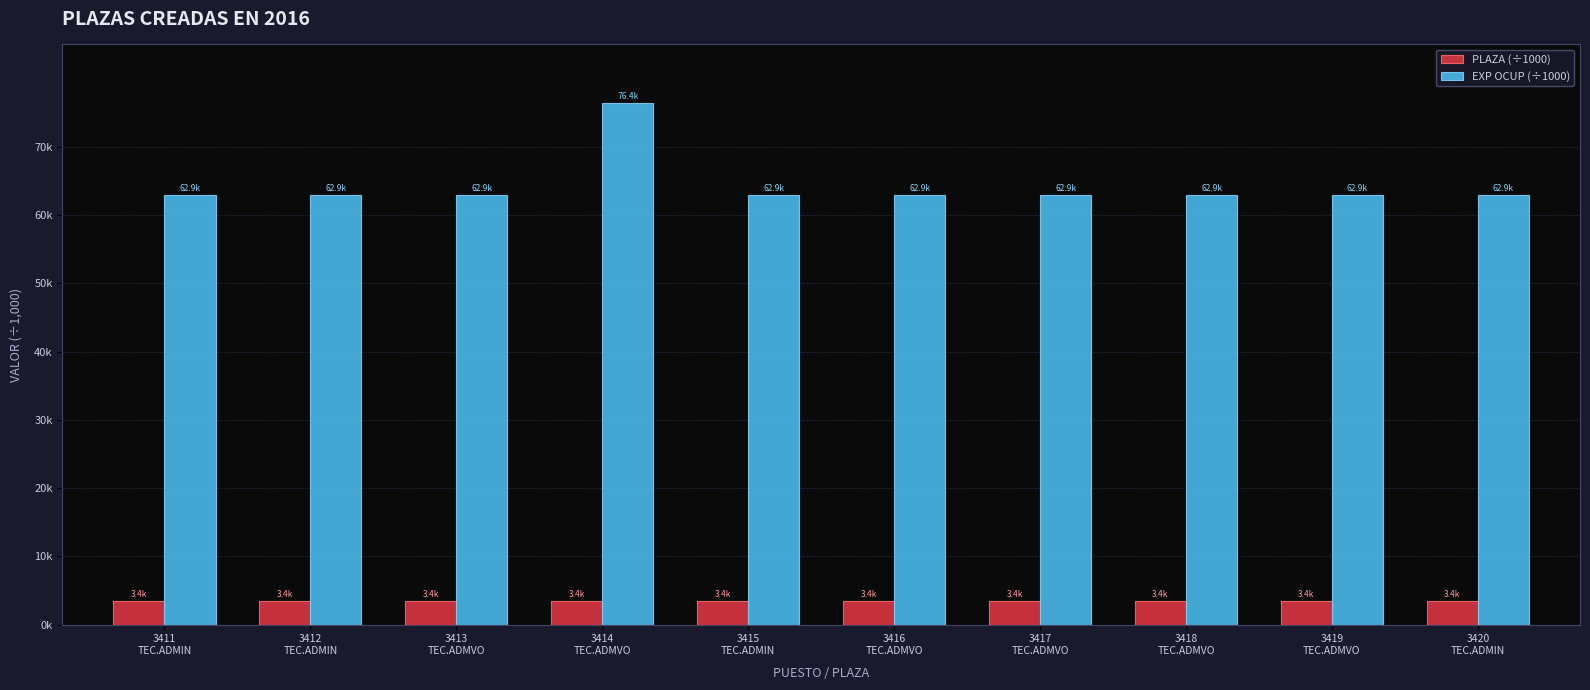

Reading left to right, extract all data points from this chart.

PLAZA (÷1000): 3.4	3.4	3.4	3.4	3.4	3.4	3.4	3.4	3.4	3.4
EXP OCUP (÷1000): 62.9	62.9	62.9	76.4	62.9	62.9	62.9	62.9	62.9	62.9